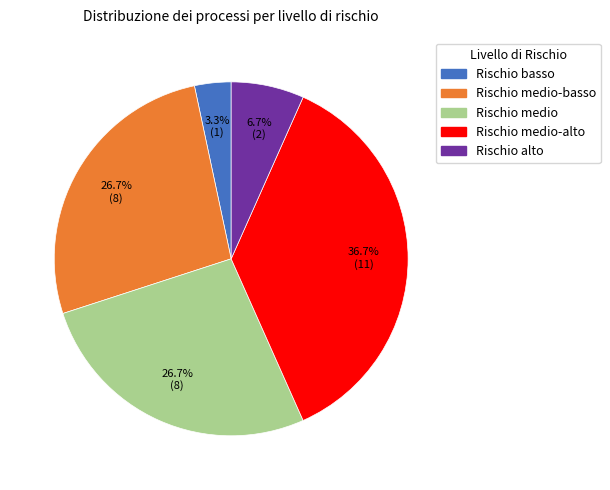

Is there any slice that represents more than half of the pie?

No